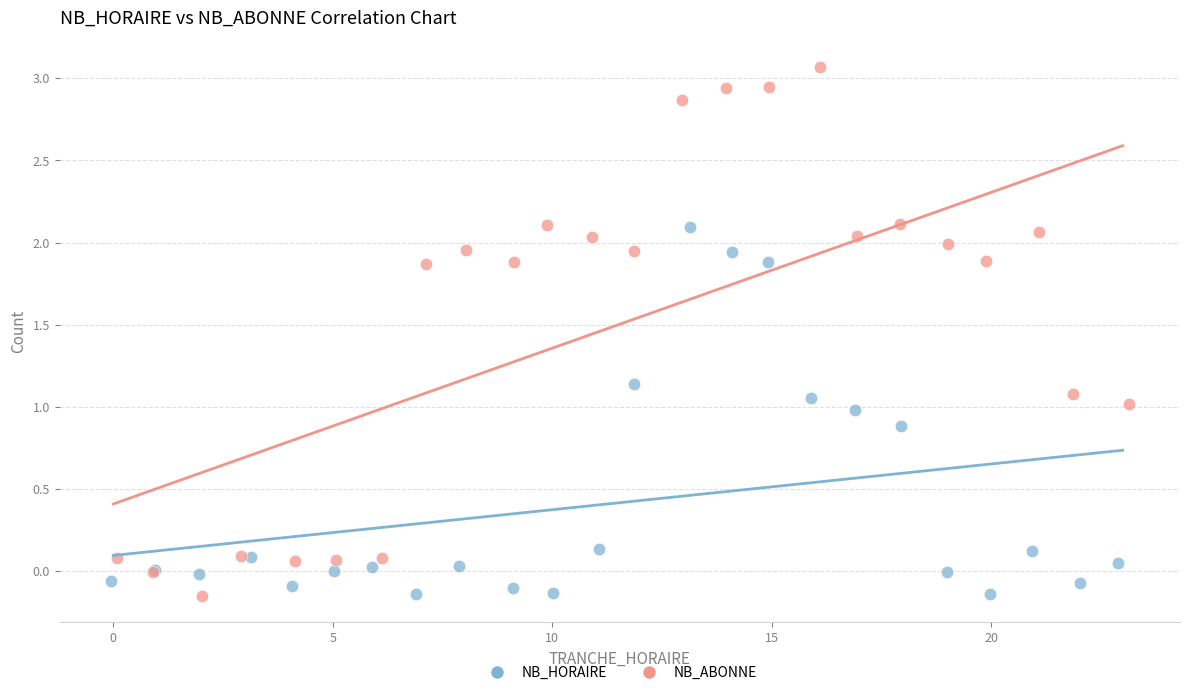

Which series has the widest spread of Y values?

NB_ABONNE